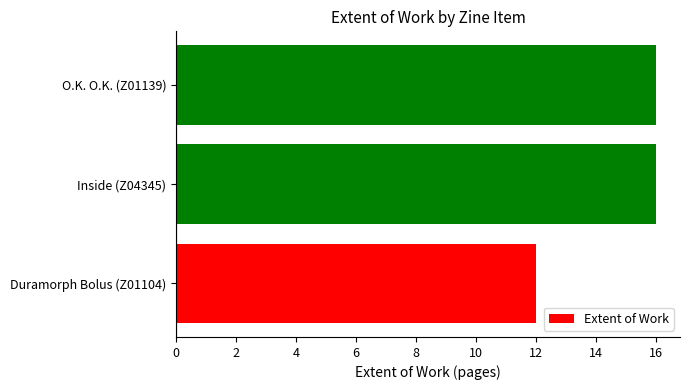

The value at O.K. O.K. (Z01139) is 16. True or false?

True